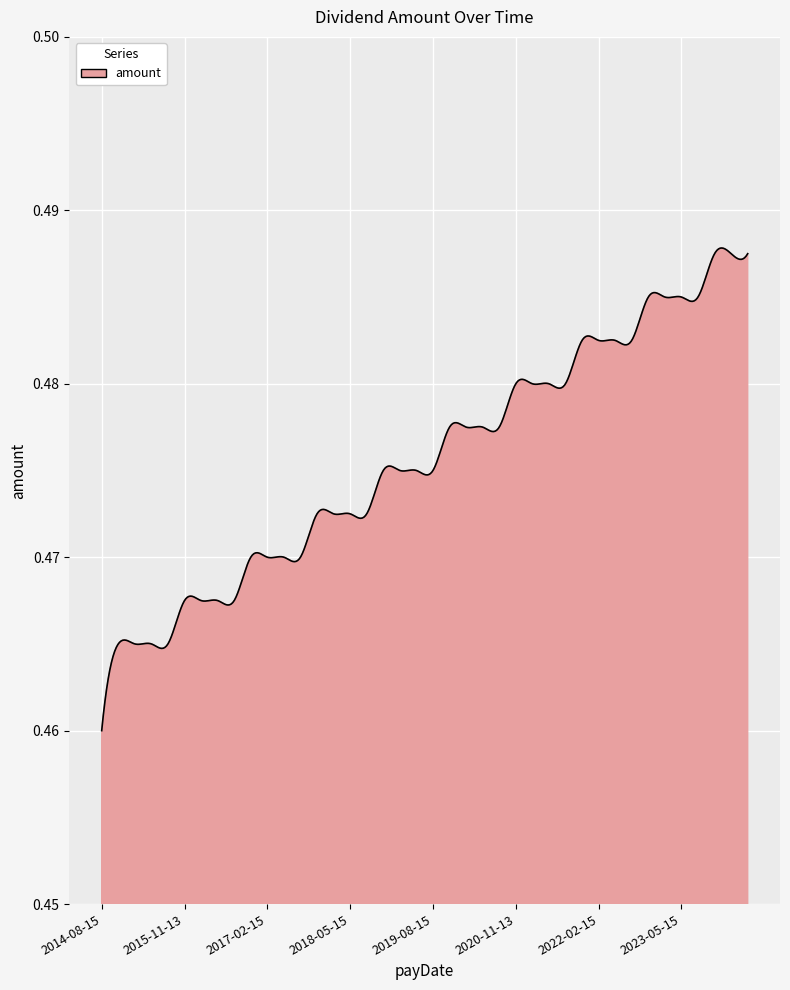

At which category does the chart reach its minimum across all series?

2014-08-15